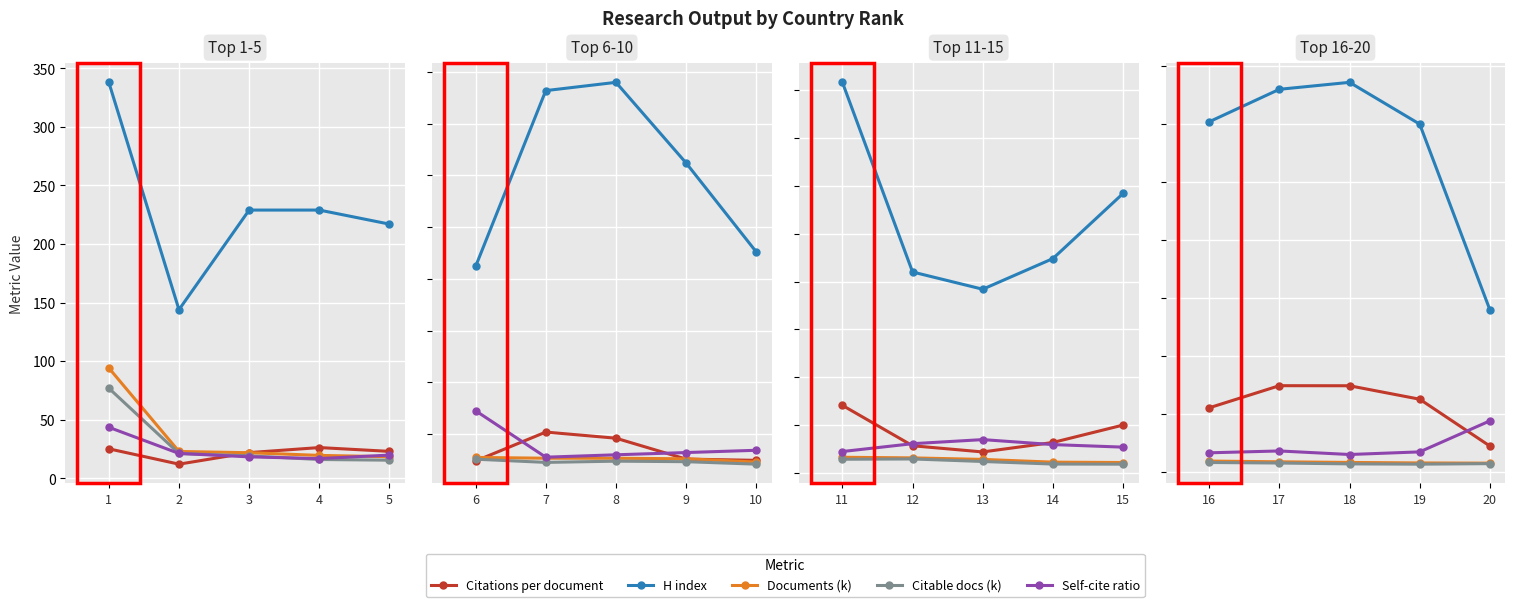

Count the number of data series in this chart.

5